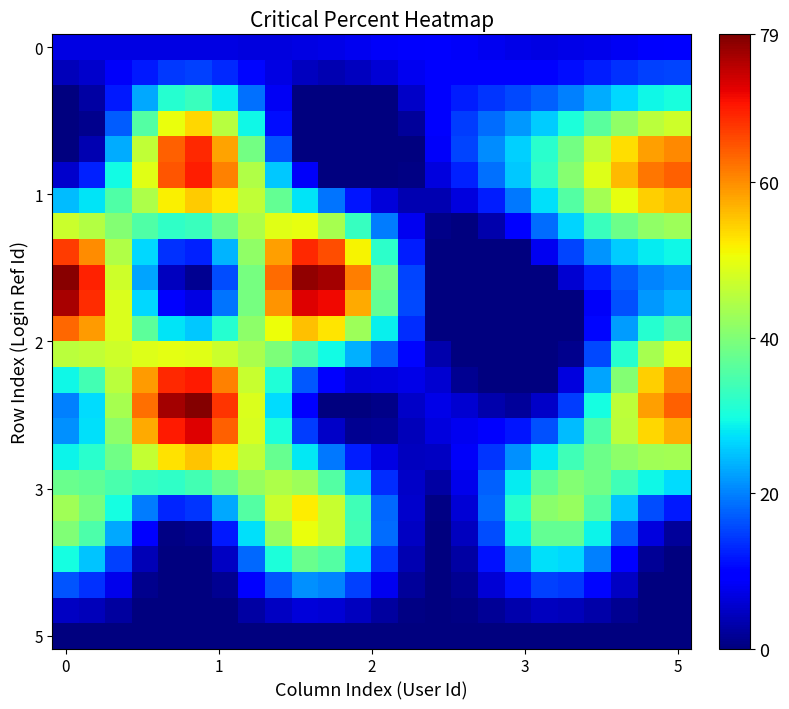

At how many categories does at least one series exceed 13?

23